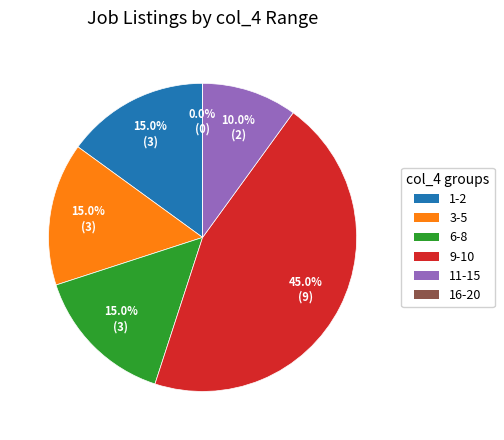

Does 111 represent more than half of the total?

No